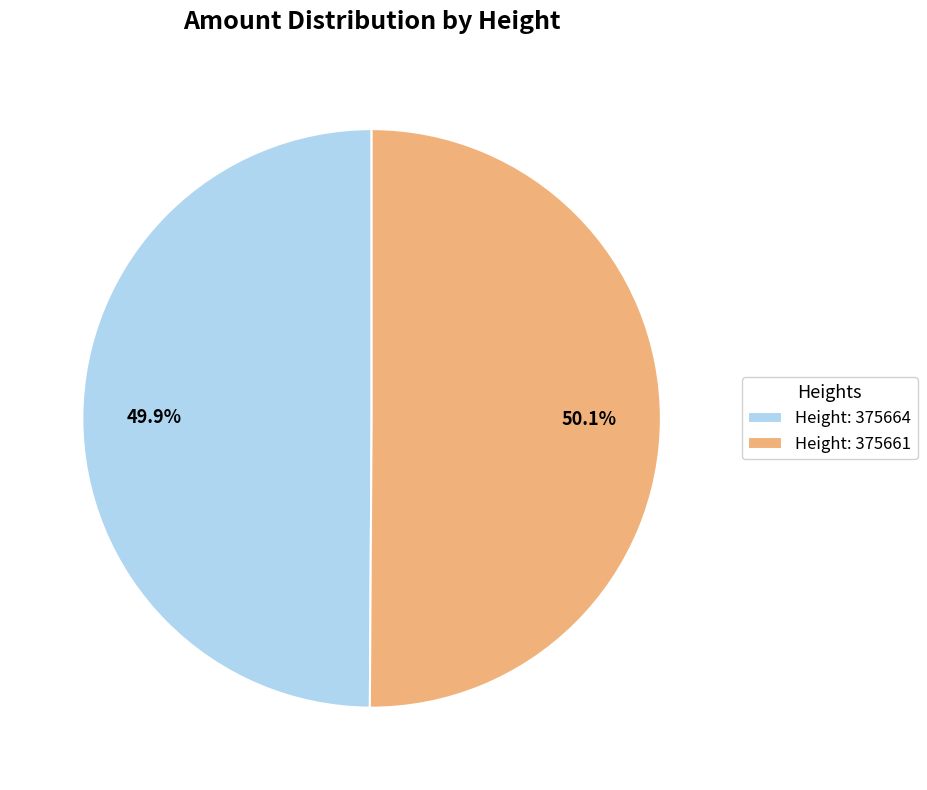

What is the total percentage of Height: 375664 and Height: 375661?

100.0%